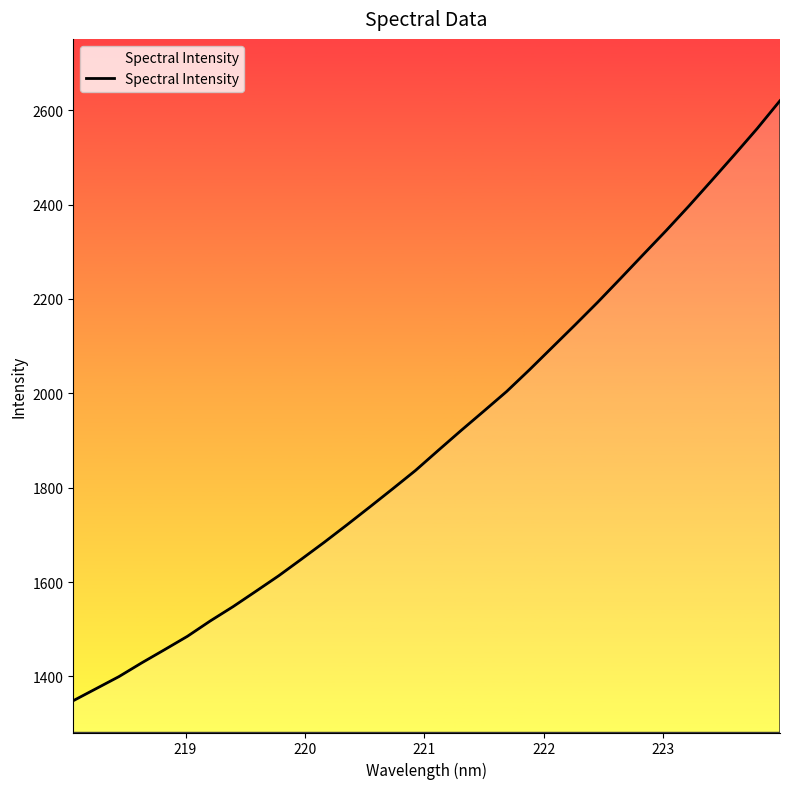

What is the greatest value displayed?

2620.2